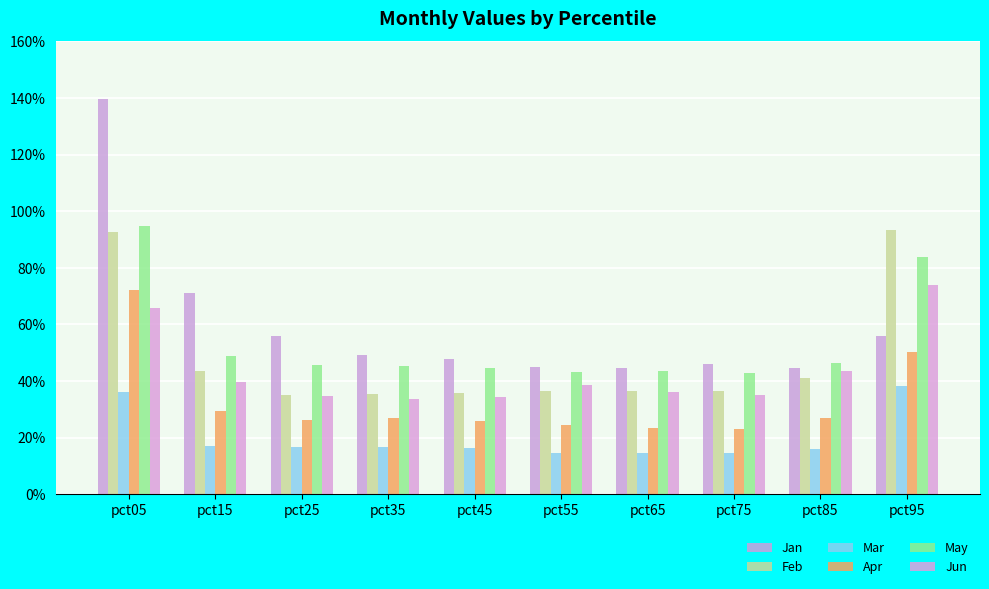

Which category has the highest value across all series?

pct05